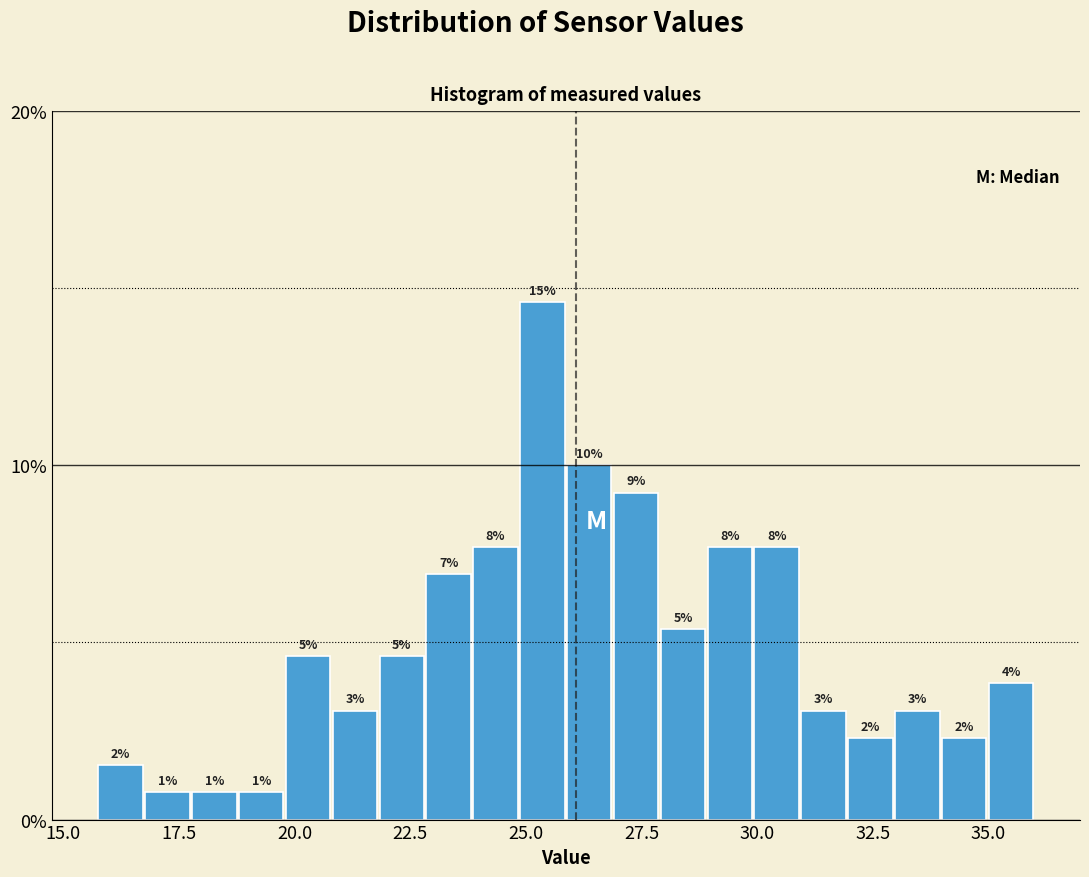

Read against the x-axis, roughly where is the centre of the tallest bar?

25.5